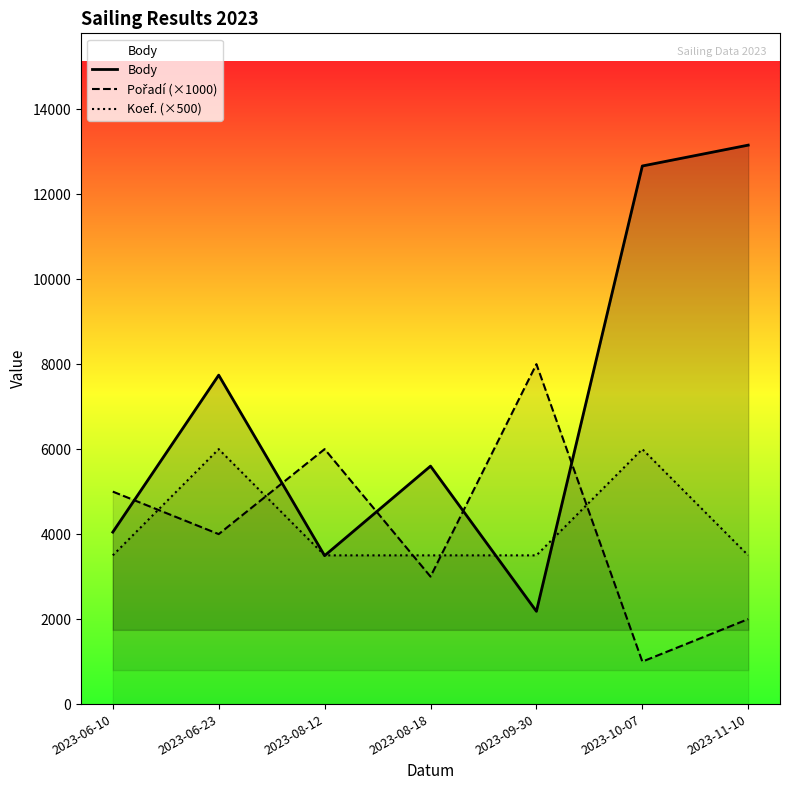

At 2023-11-10, list the series in order from largest to smallest.

Body, Koef. (×500), Pořadí (×1000)